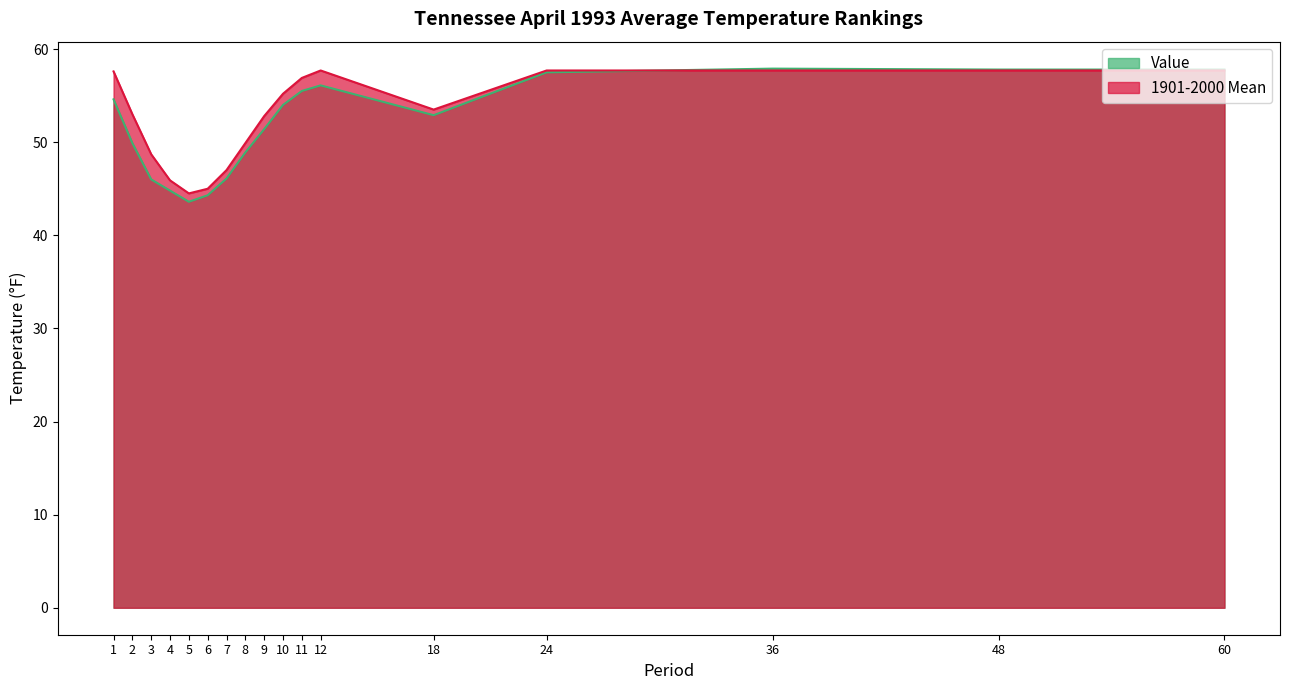

At how many categories does at least one series exceed 55?

8